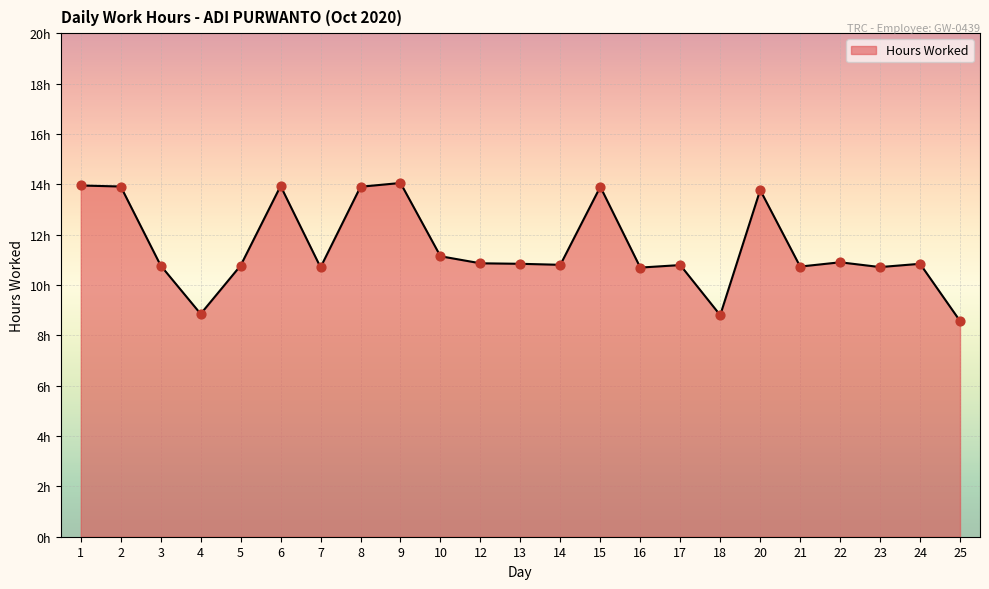

Which has a higher value, 14 or 23?

14